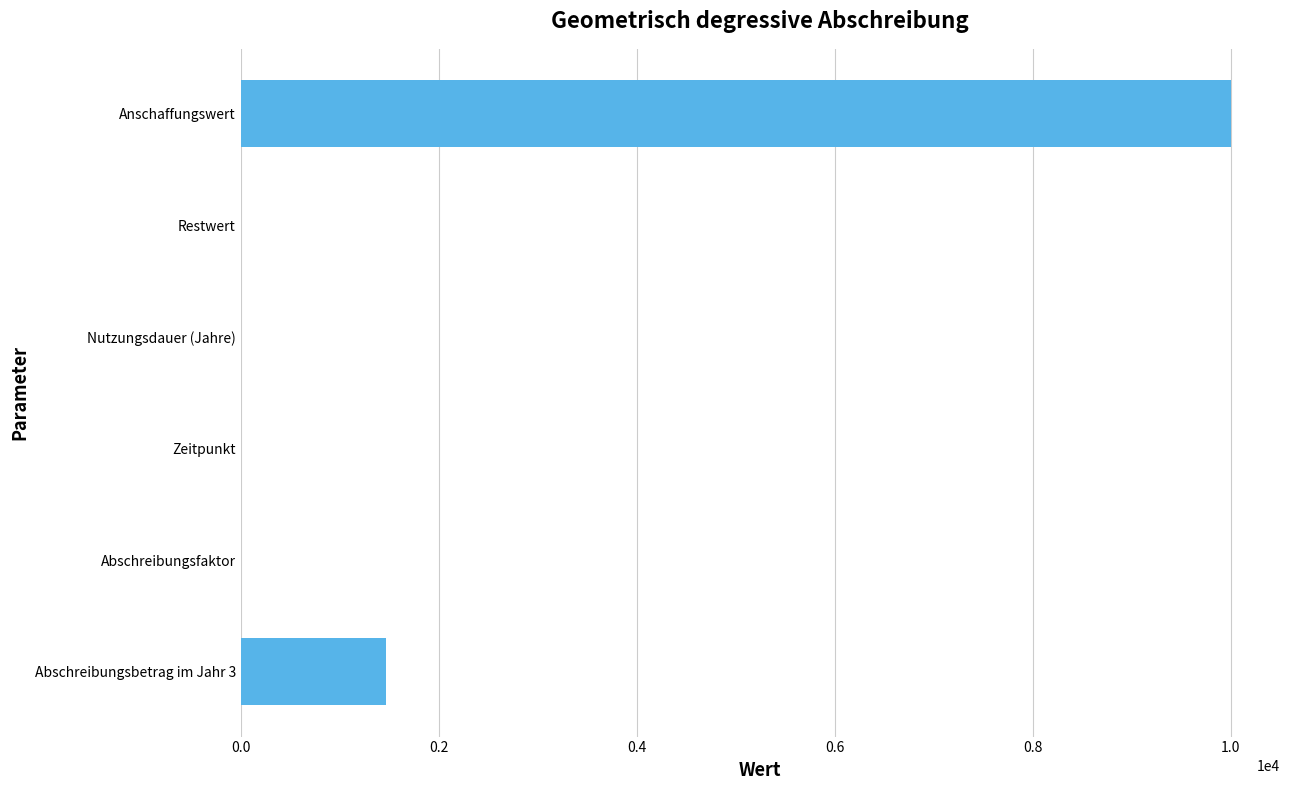

The chart shows a value of 13545.5 at Anschaffungswert. True or false?

False